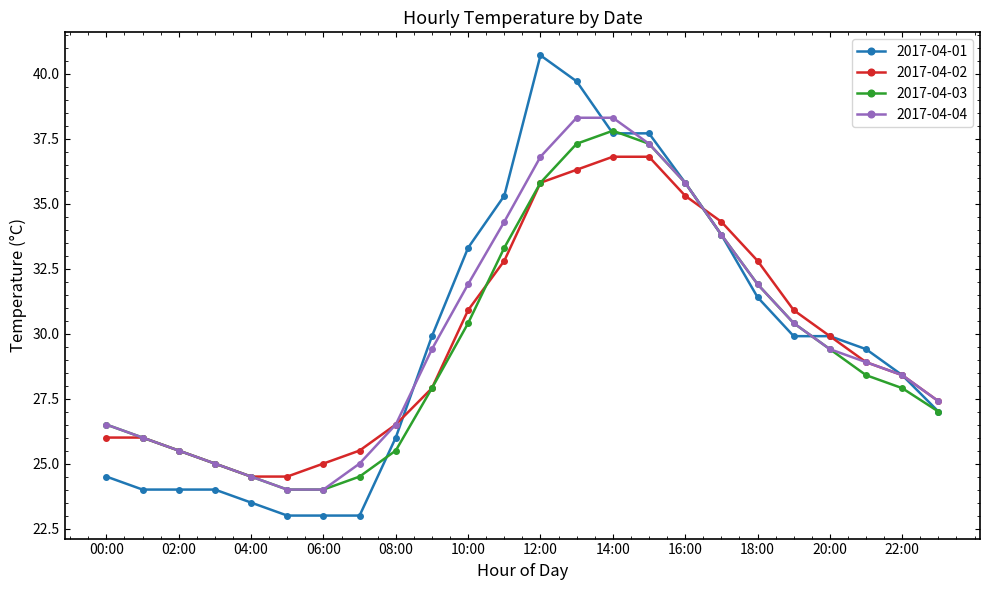

What is the value of the 2017-04-03 point at the 18th from the left?

33.8